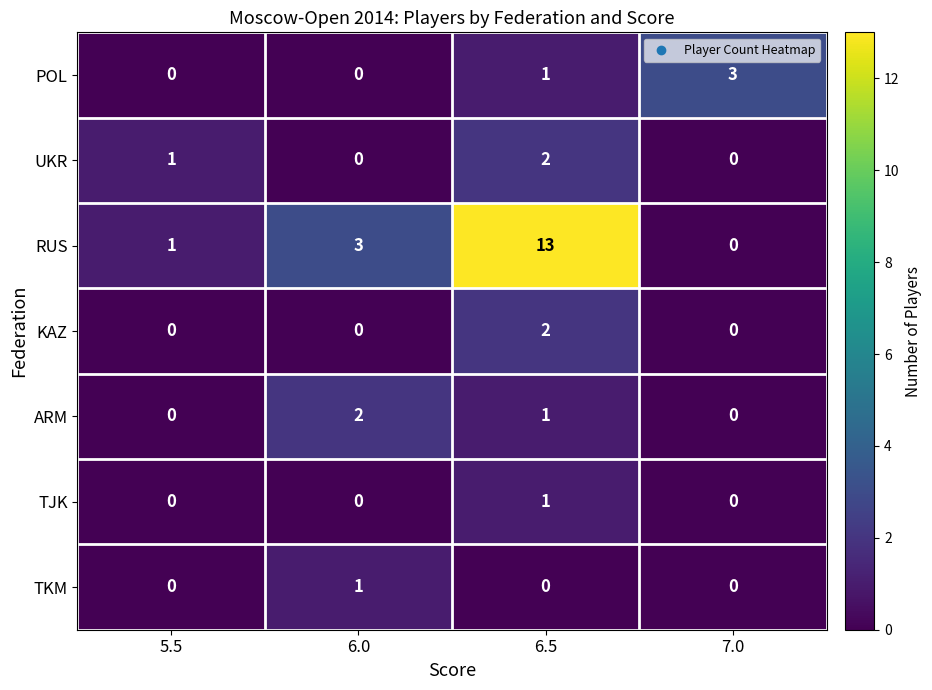

The value of POL at 5.5 is 0. True or false?

True